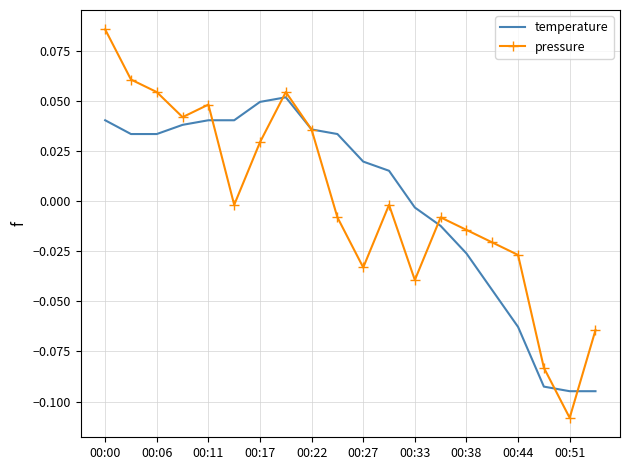

How many interior local valleys does the pressure series have?

5